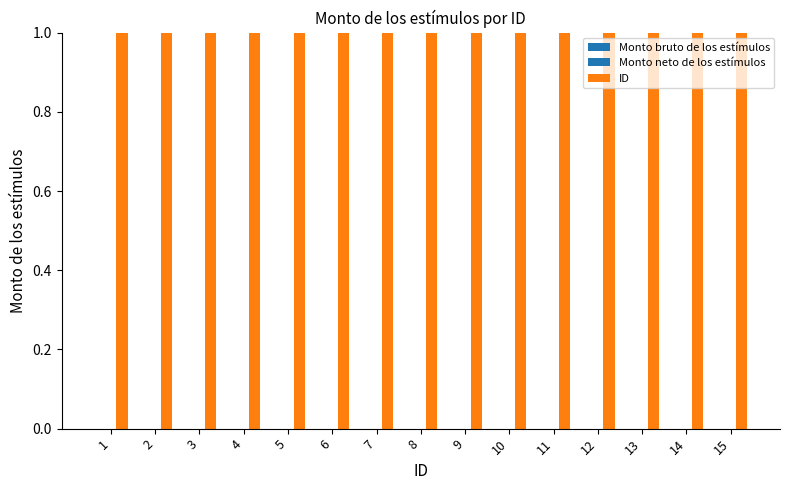

Reading left to right, list all the values displayed in this chart.

Monto bruto de los estímulos: 0	0	0	0	0	0	0	0	0	0	0	0	0	0	0
Monto neto de los estímulos: 0	0	0	0	0	0	0	0	0	0	0	0	0	0	0
ID: 1	2	3	4	5	6	7	8	9	10	11	12	13	14	15